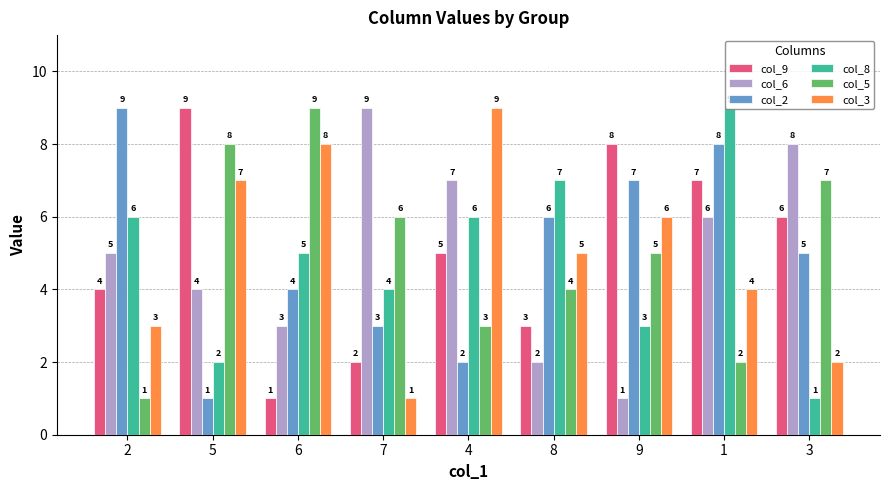

What is the difference between the maximum and minimum values in the col_2 series?

8